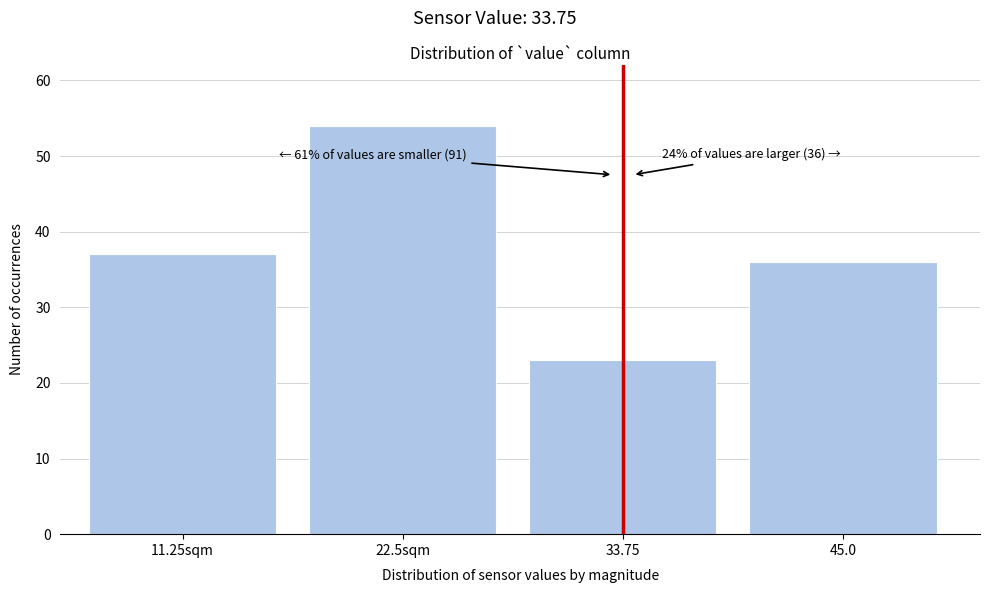

Reading right to left, what are all the values shown in this chart?

36	23	54	37